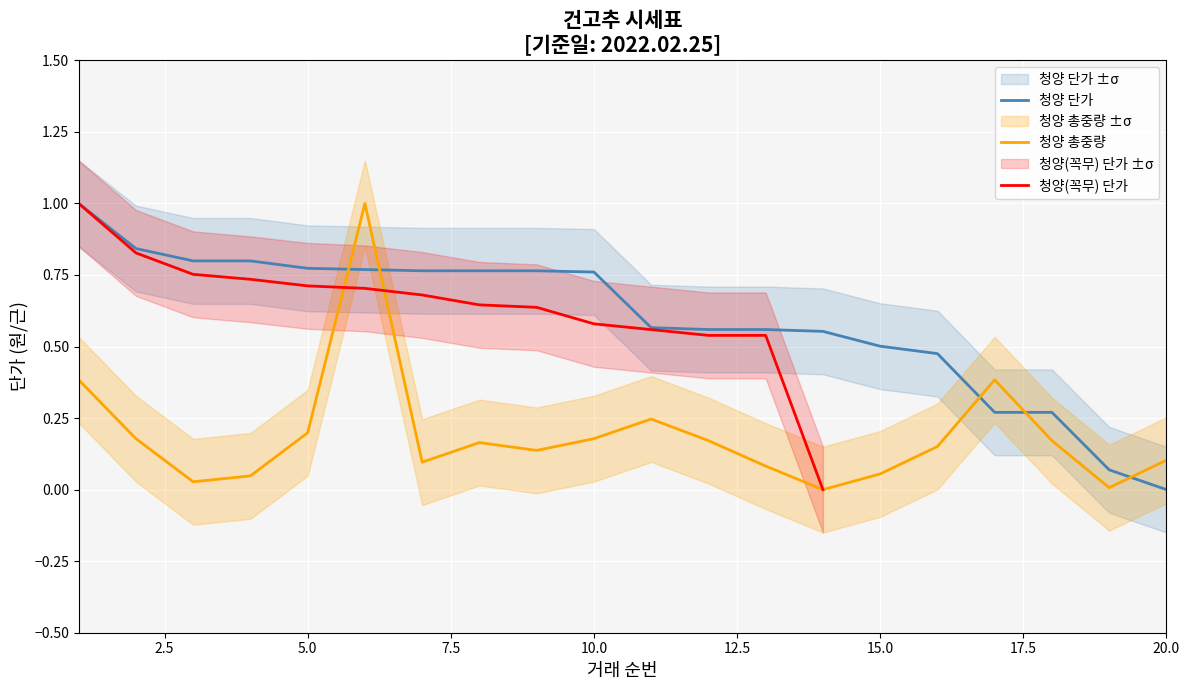

What is the difference between the maximum and minimum values in the 청양_단가 series?

1.0